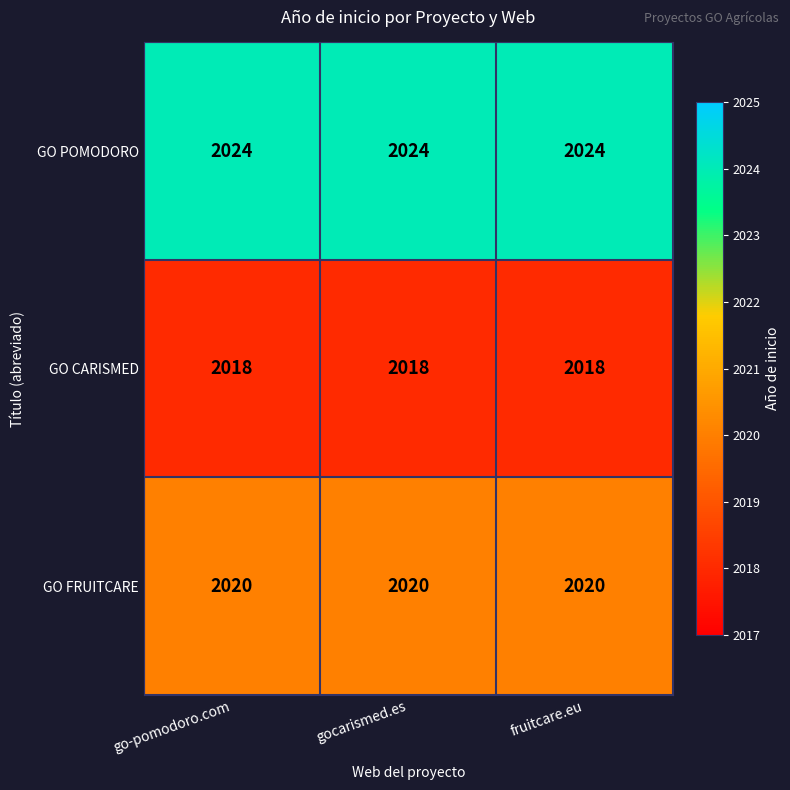

What is the difference between the highest and lowest values at fruitcare.eu?

6